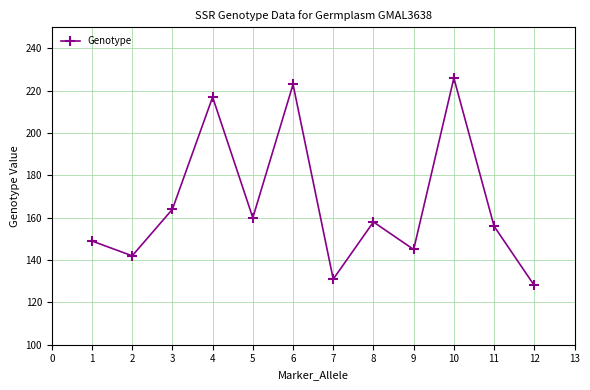

What is the value of the 12th point from the left?

128